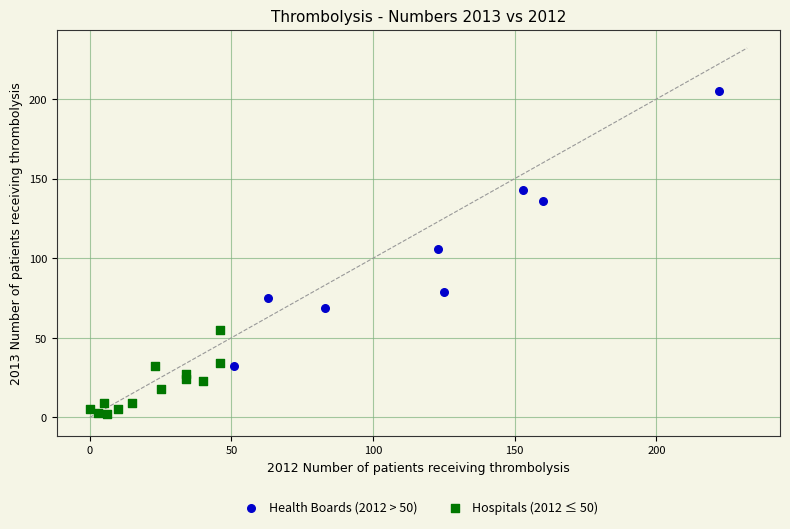

Which series contains the lowest Y value?

Hospitals (2012 ≤ 50)